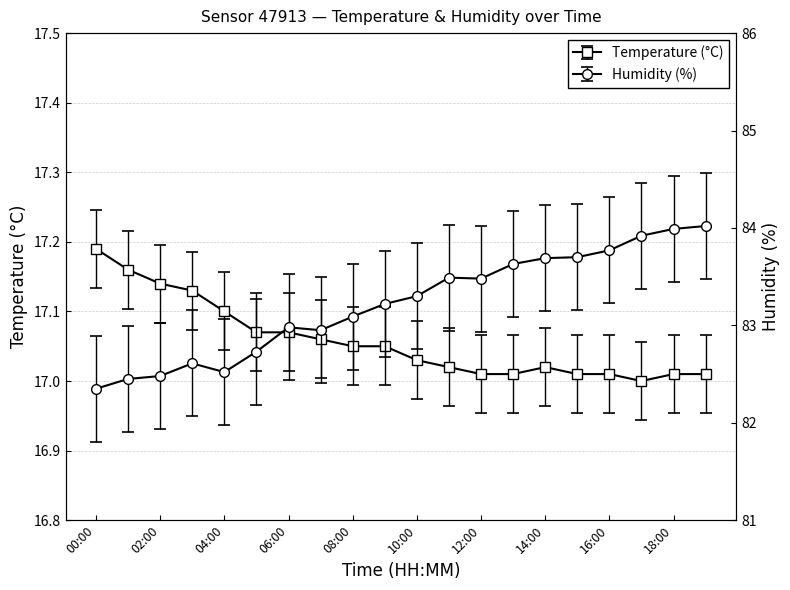

Which series has the largest total across all categories?

Humidity (%)